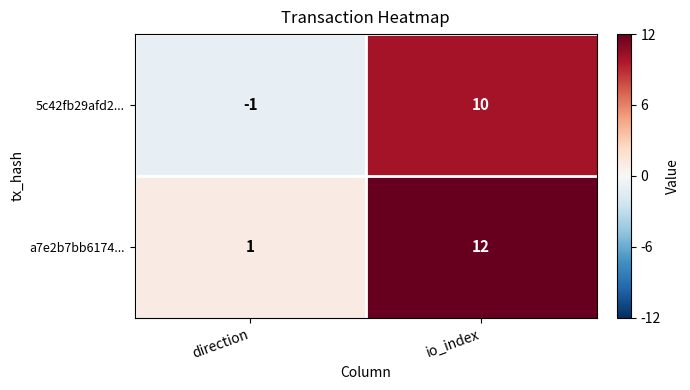

How many positive values does the 5c42fb29afd2... series have?

1